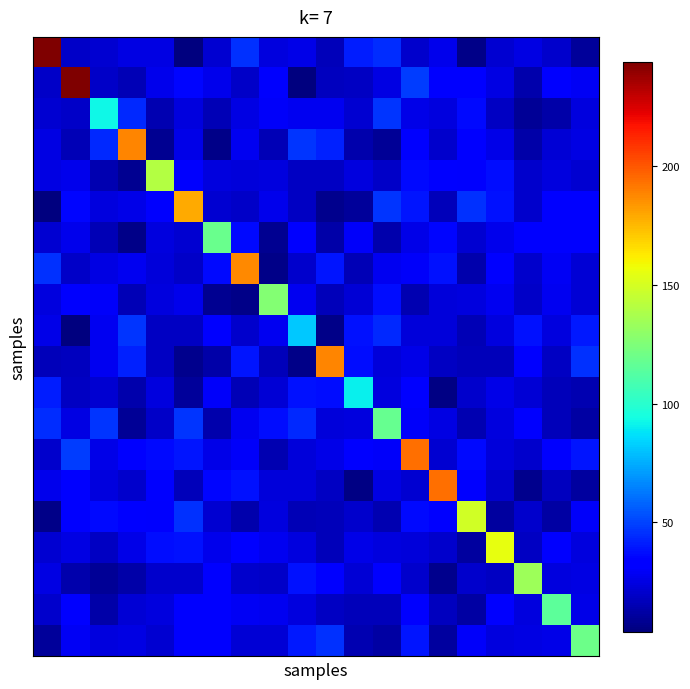

What is the maximum value shown in the chart?

244.0